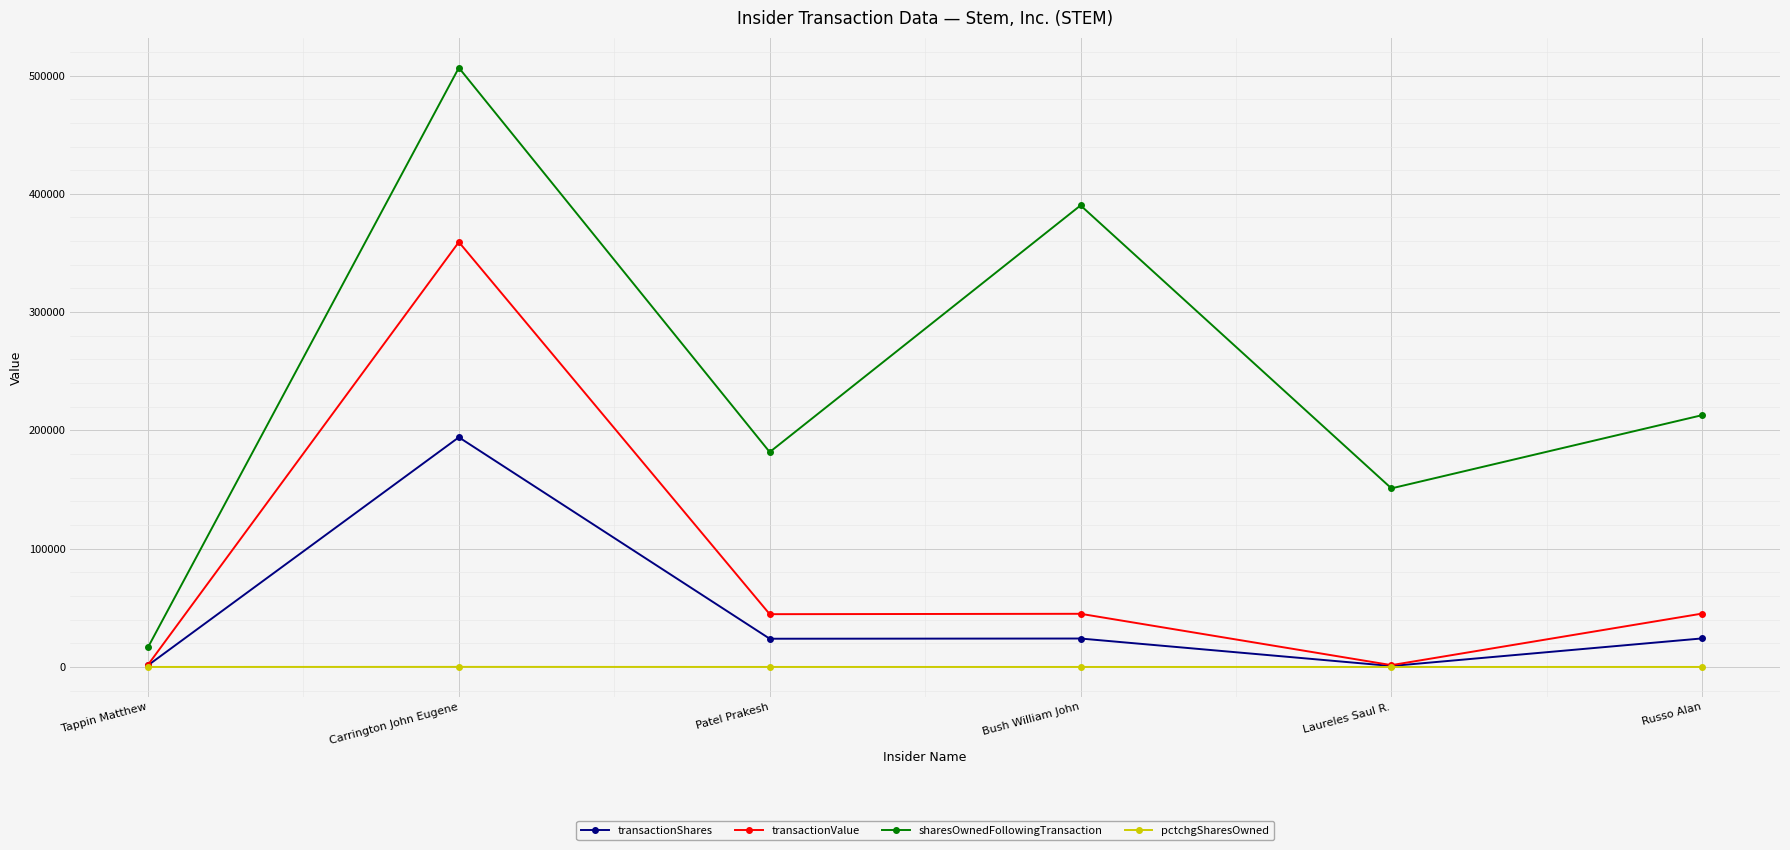

What is the approximate value of transactionValue at Russo Alan?

45146